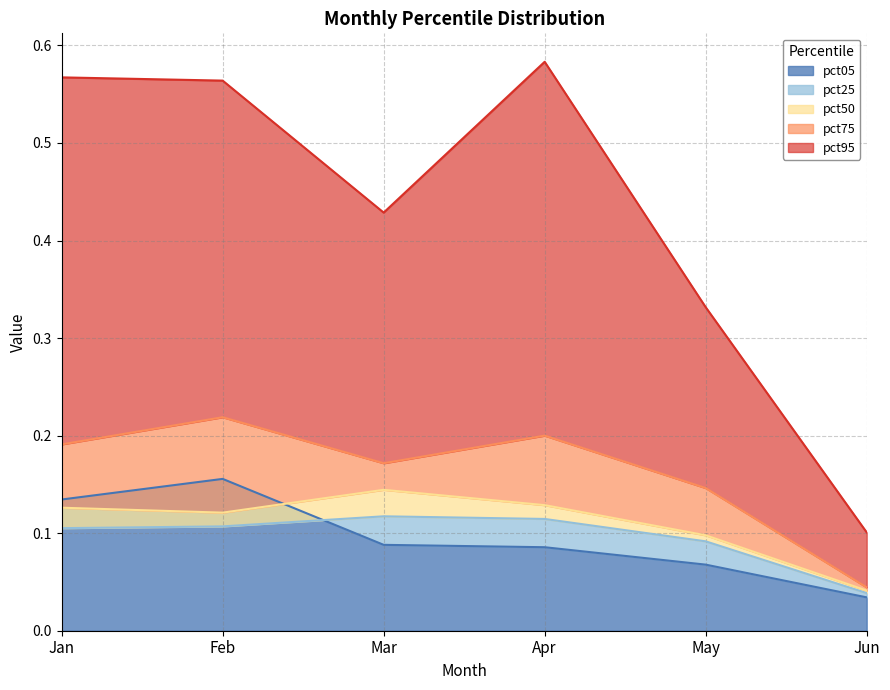

At which label does pct50 reach its peak?

Mar